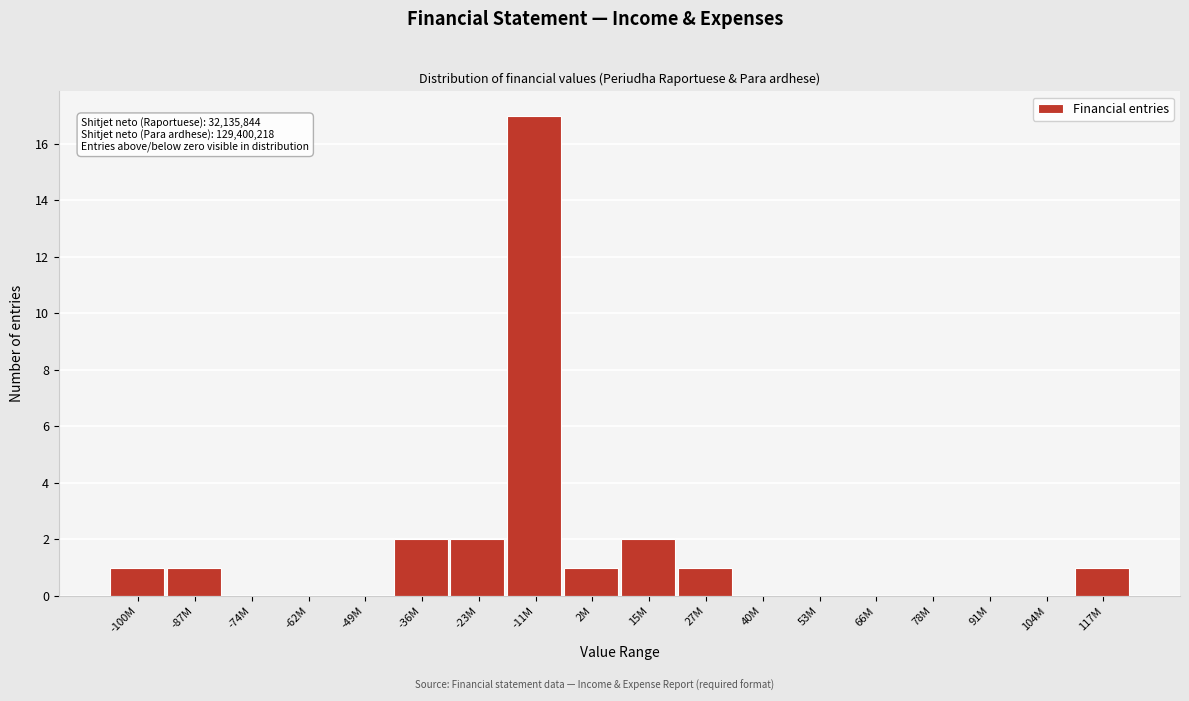

Reading left to right, extract all data points from this chart.

-100M=1	-87M=1	-74M=0	-62M=0	-49M=0	-36M=2	-23M=2	-11M=17	2M=1	15M=2	27M=1	40M=0	53M=0	66M=0	78M=0	91M=0	104M=0	117M=1